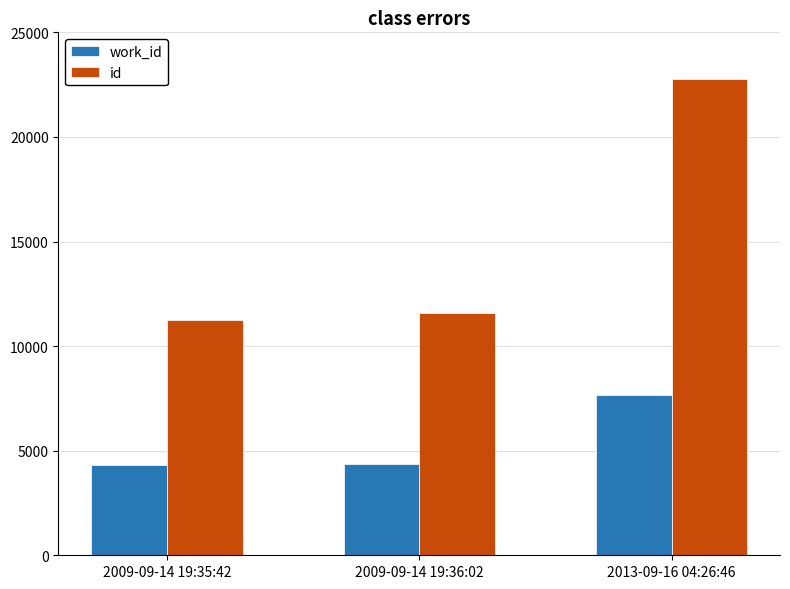

What is the sum of the work_id values at 2009-09-14 19:36:02 and 2009-09-14 19:35:42?

8686